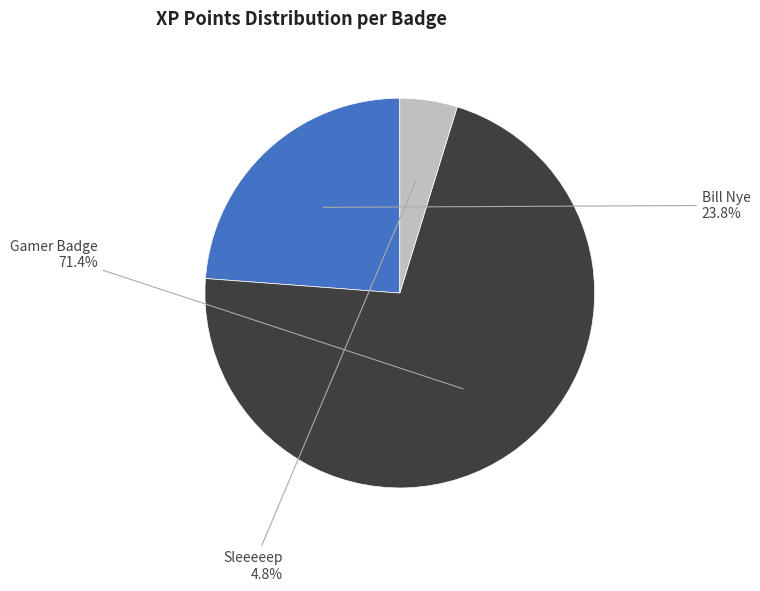

Between Bill Nye and Gamer Badge, which is larger?

Gamer Badge